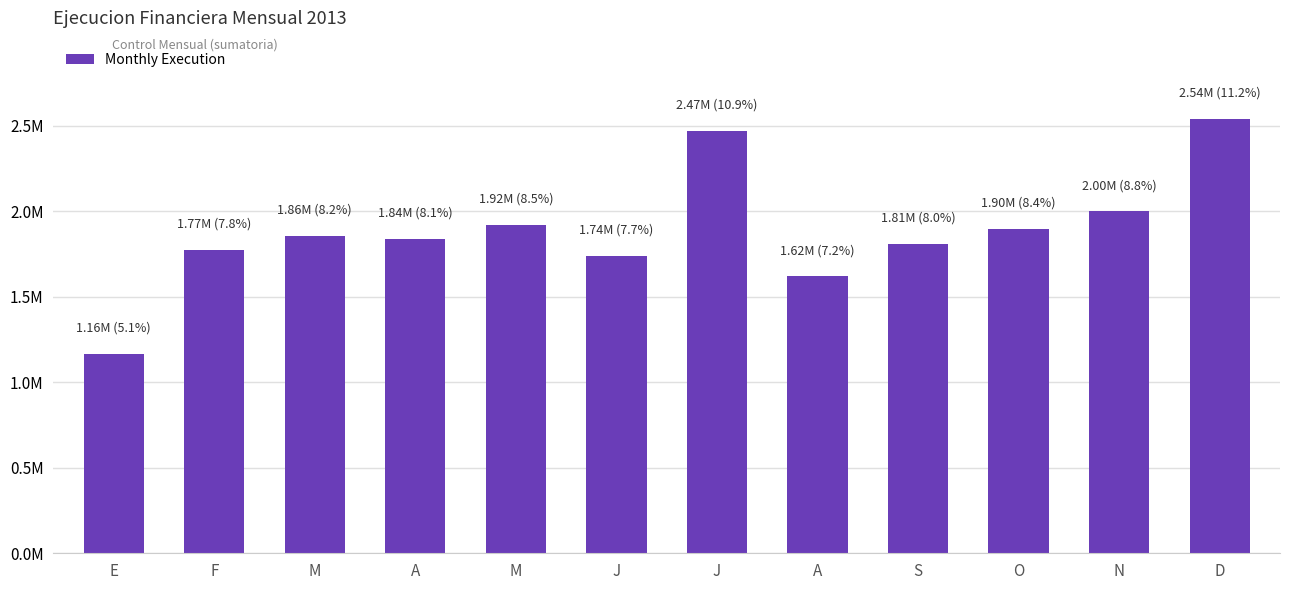

List the labels in order of value, largest first.

D, J, N, M, O, M, A, S, F, J, A, E